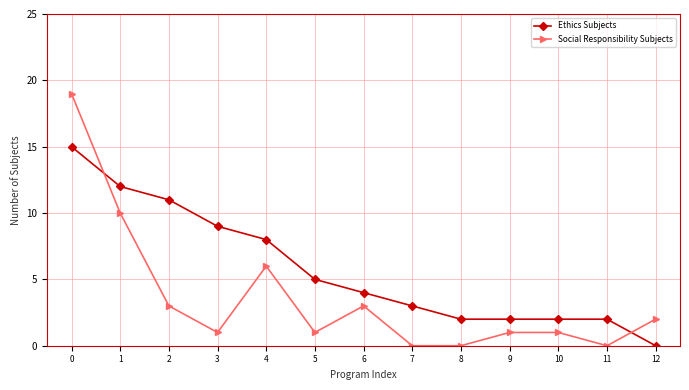

What is the sum of the Social Responsibility Subjects values at 7 and 9?

1